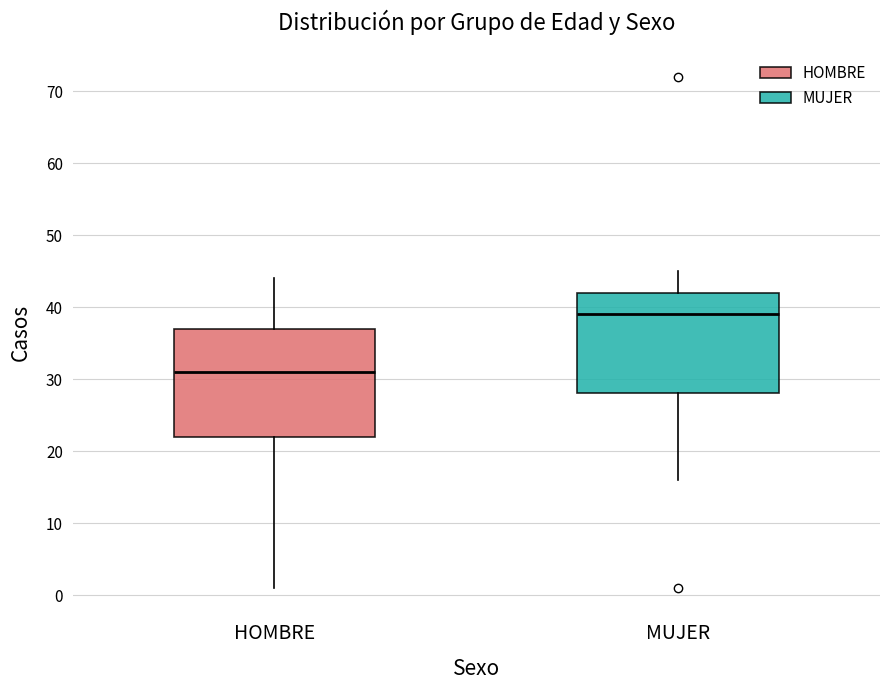

Where is the upper edge of the box for MUJER on the y-axis? The values are not printed on the chart, so give them approximately, as read against the axis.

42